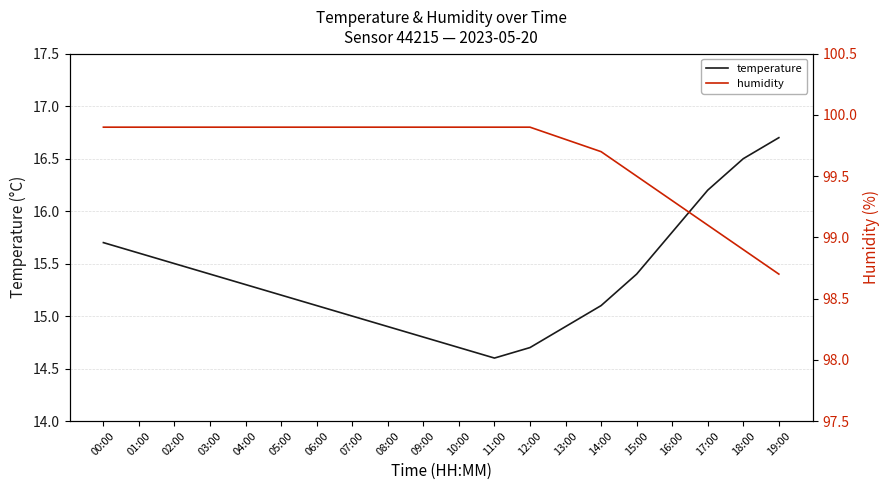

Which series has the largest total across all categories?

humidity